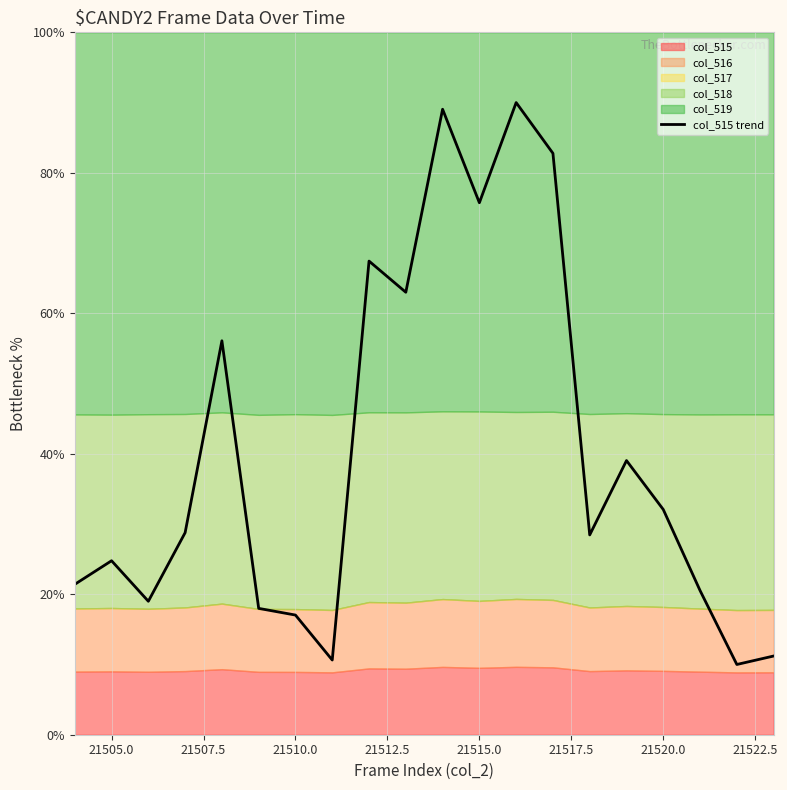

What is the sum of all values?

804.9